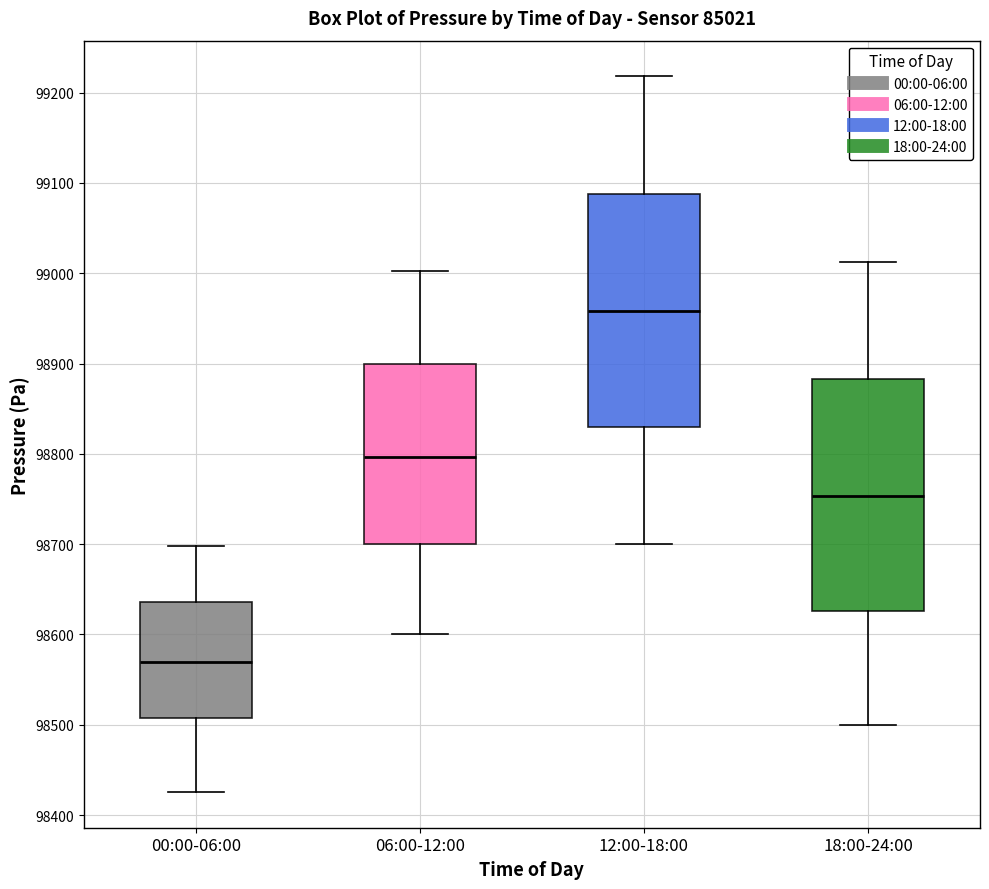

Reading left to right, read every box against the y-axis: the position of its median line, the range the box covers, and the ends of its whiskers. The values are not printed on the chart, so give them approximately, as read against the axis.

00:00-06:00: median 98570, box 98510 to 98640, whiskers 98430 to 98700
06:00-12:00: median 98800, box 98700 to 98900, whiskers 98600 to 99000
12:00-18:00: median 98960, box 98830 to 99090, whiskers 98700 to 99220
18:00-24:00: median 98750, box 98630 to 98880, whiskers 98500 to 99010